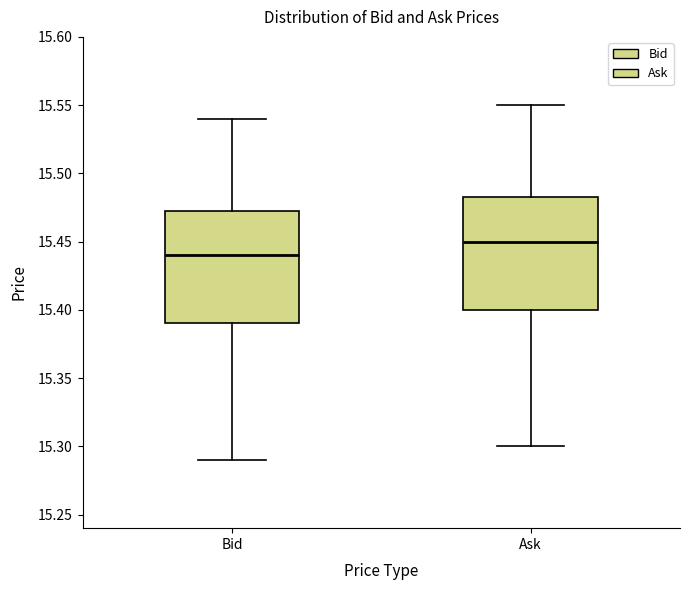

Where is the upper edge of the box for Ask on the y-axis? The values are not printed on the chart, so give them approximately, as read against the axis.

15.485